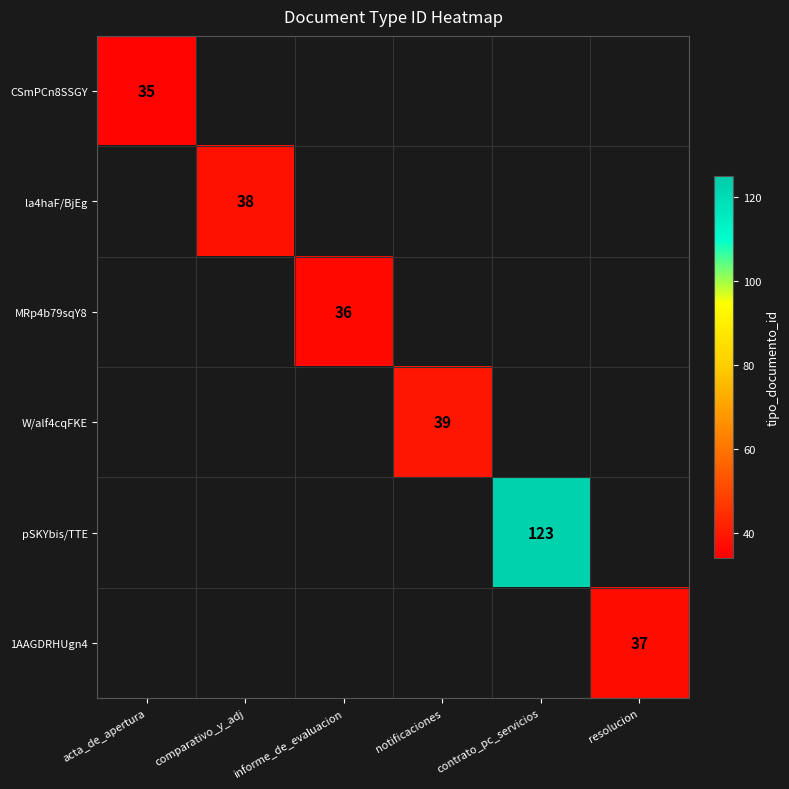

Is it true that pSKYbis/TTE equals 123 at contrato_pc_servicios?

True